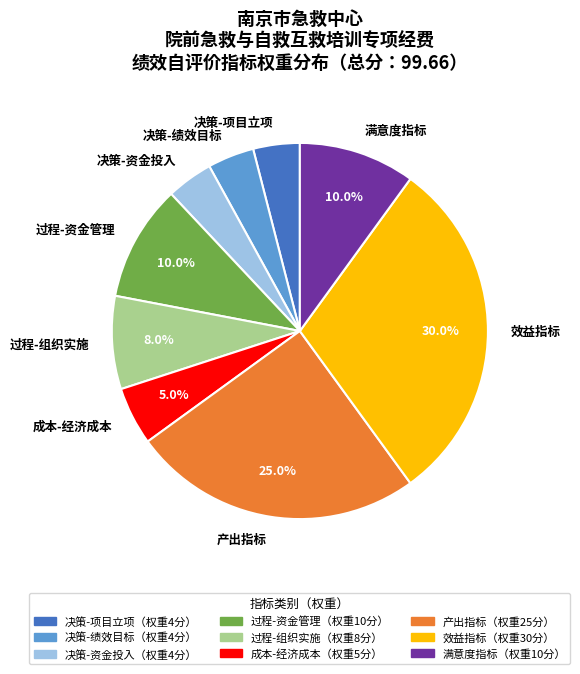

What percentage is NOT represented by 产出指标?

75.0%